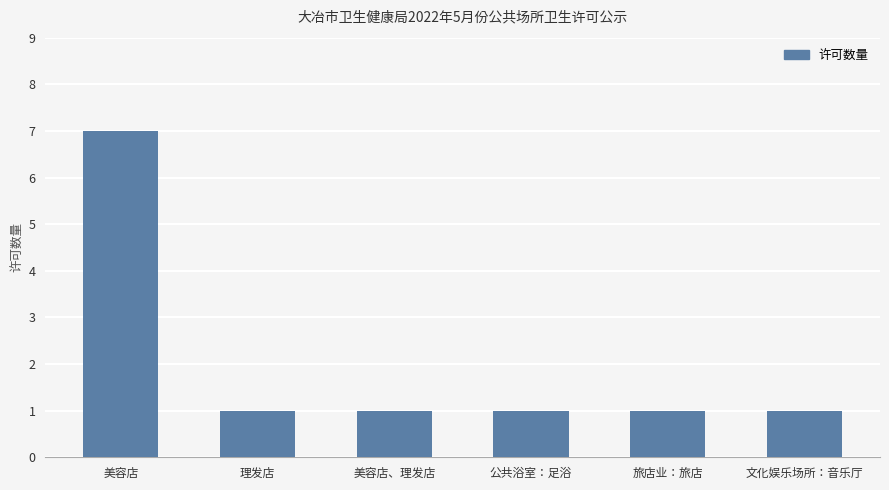

Which has a higher value, 美容店 or 公共浴室：足浴?

美容店